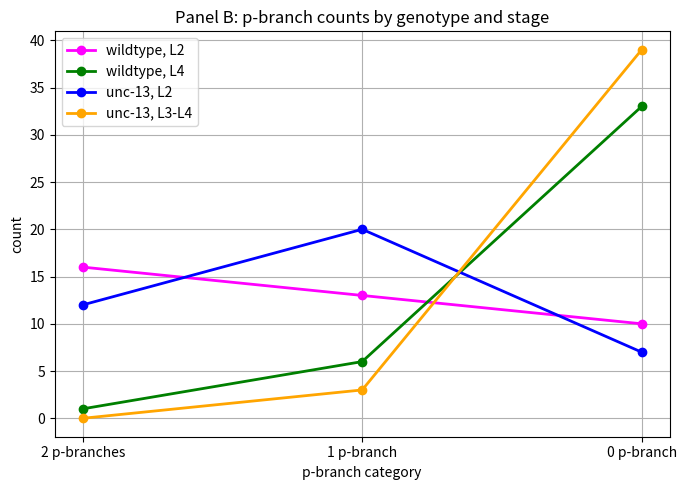

What is the sum of the wildtype, L2 values at 0 p-branch and 1 p-branch?

23